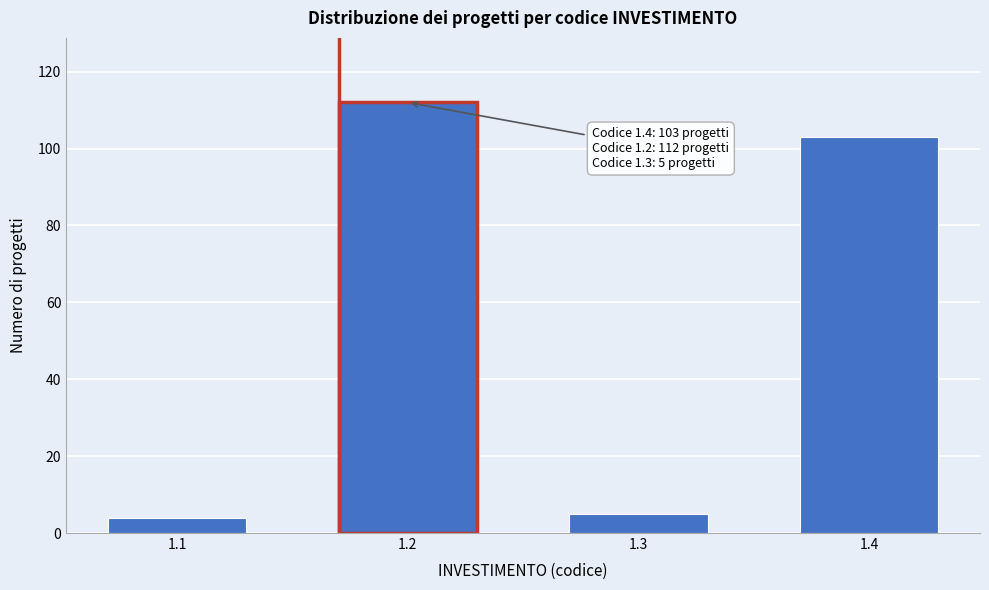

Reading right to left, what are all the values shown in this chart?

103	5	112	4